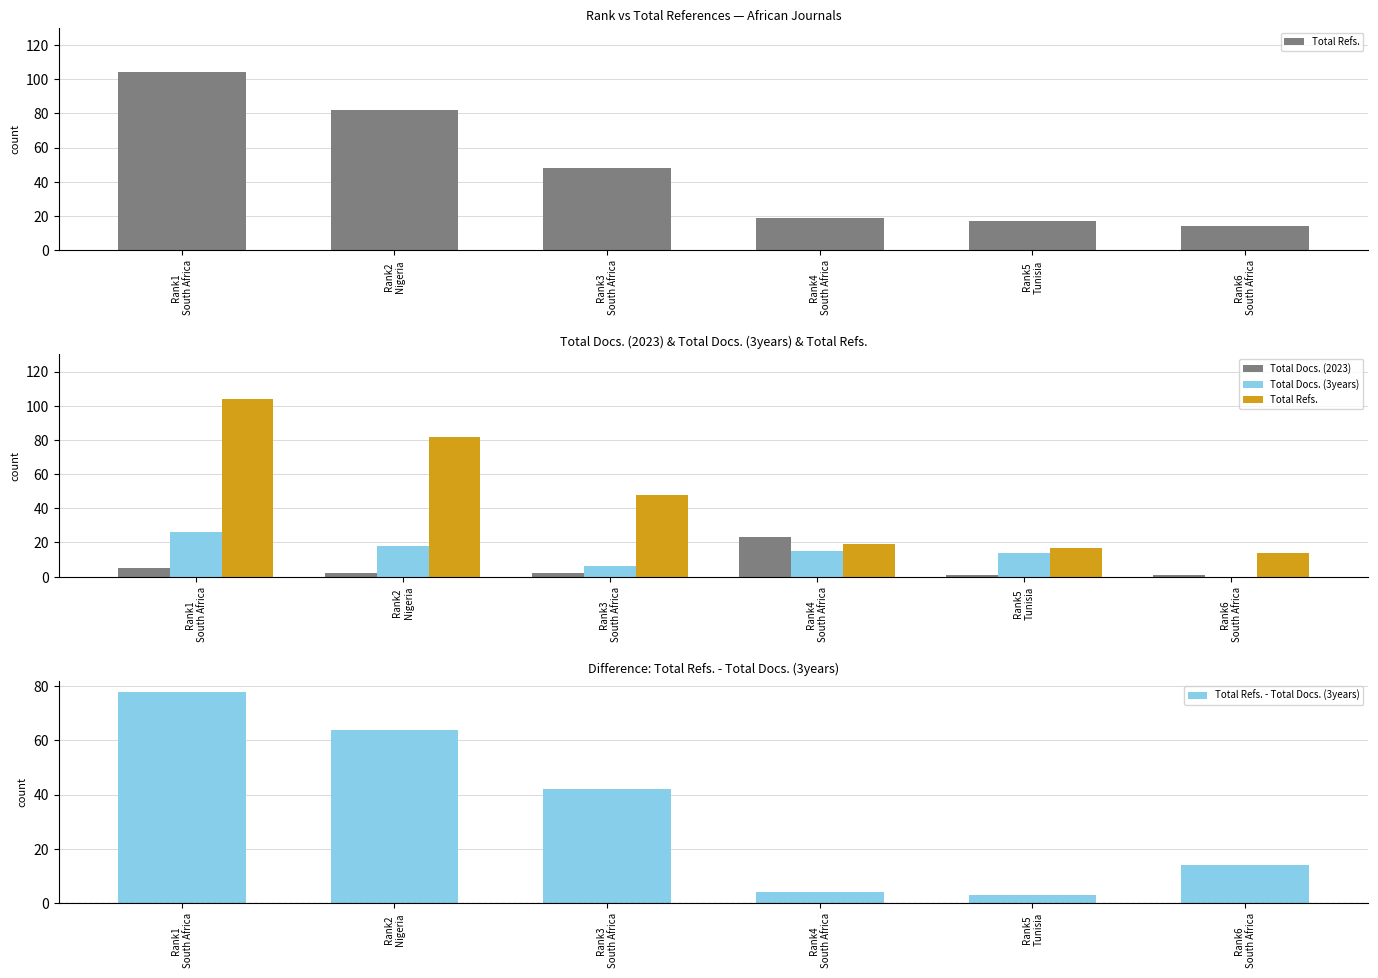

List the labels in order of Total Docs. (3years) value, smallest first.

Rank6
South Africa, Rank3
South Africa, Rank5
Tunisia, Rank4
South Africa, Rank2
Nigeria, Rank1
South Africa